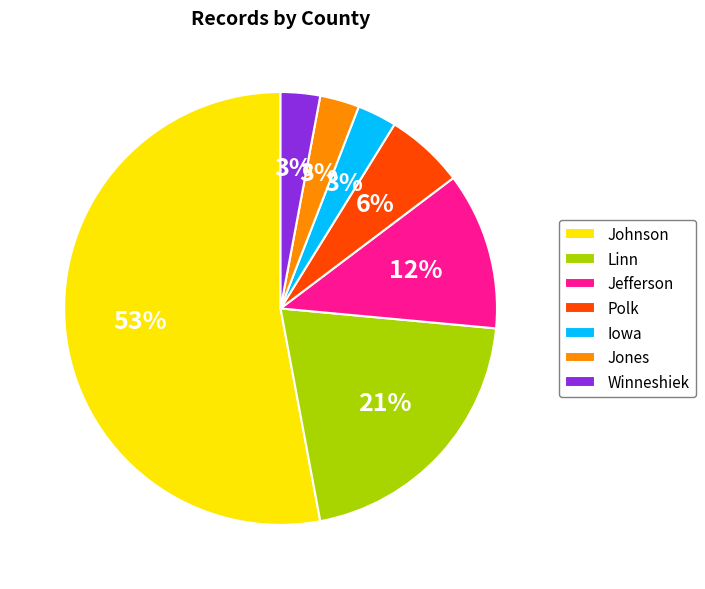

Is the sum of Jones and Iowa greater than half?

No